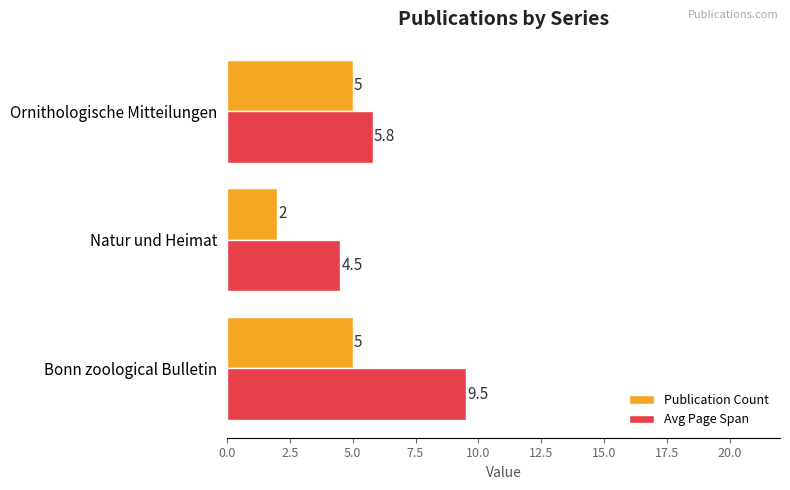

Count the Avg Page Span values in the range 4 to 9.

2